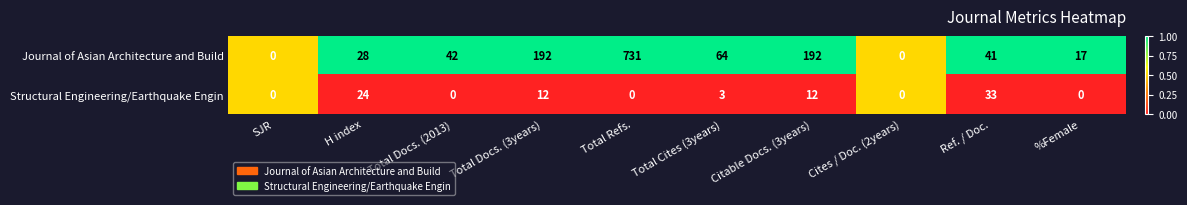

What is the maximum value shown in the chart?

731